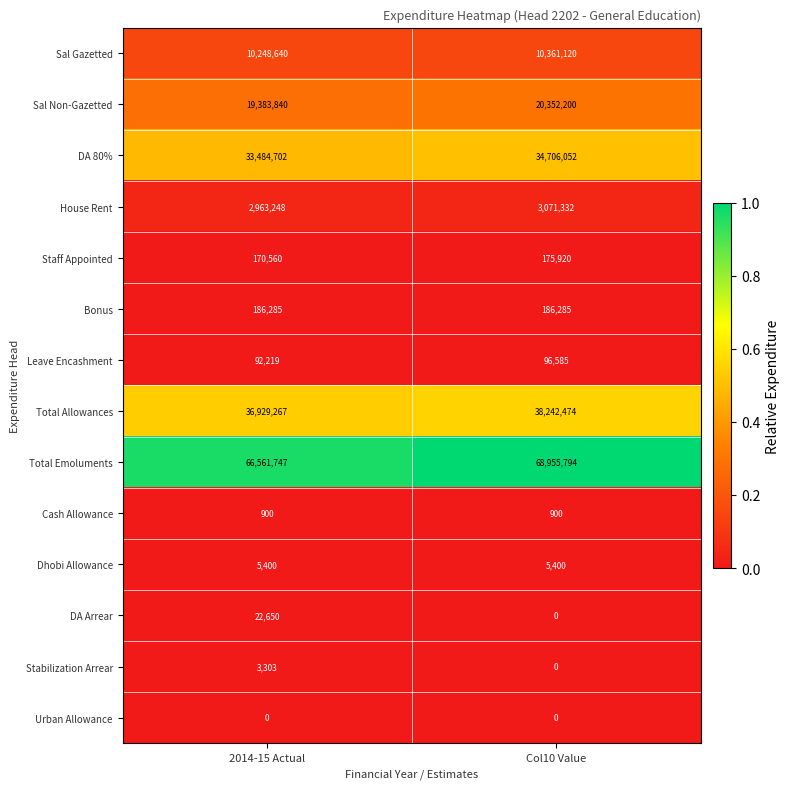

The Stabilization Arrear series shows 1160 at 2014-15 Actual. True or false?

False